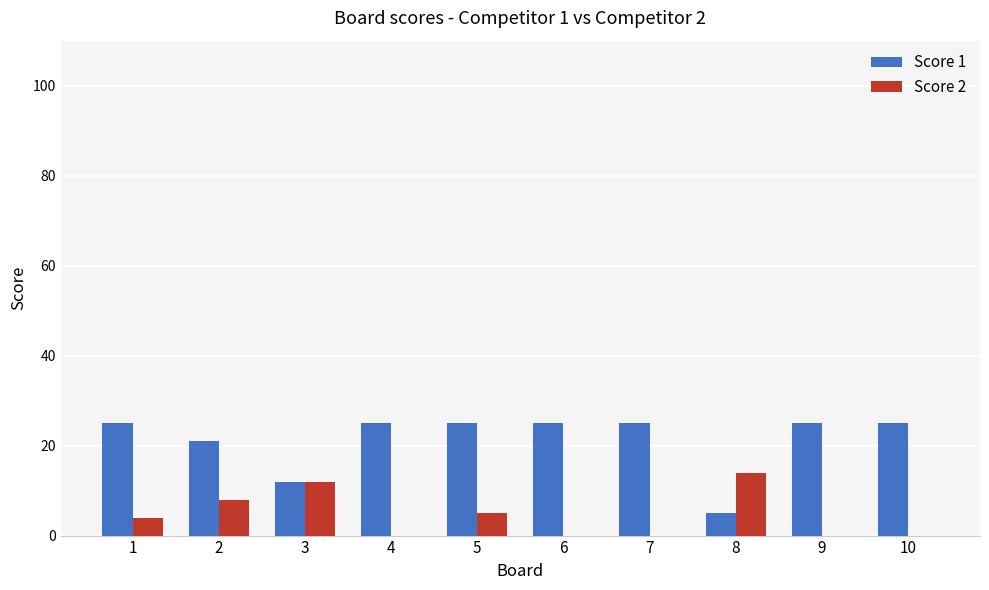

The Score 2 series shows 0 at 4. True or false?

True